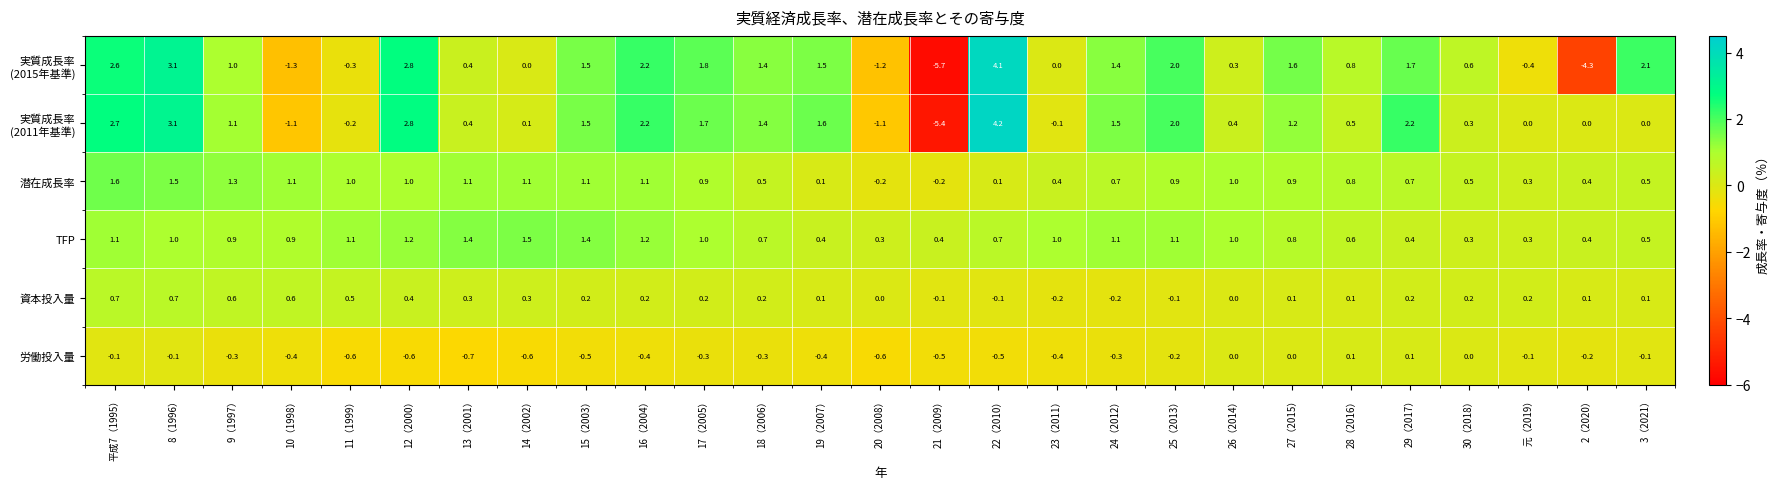

What is the greatest value displayed?

4.2